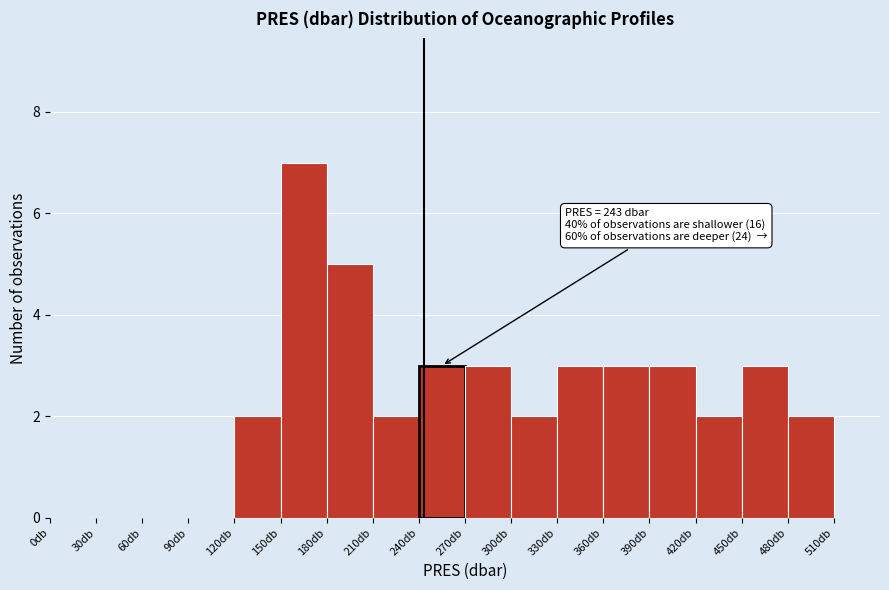

Over which range of the x-axis is the bar tallest?

150 to 180